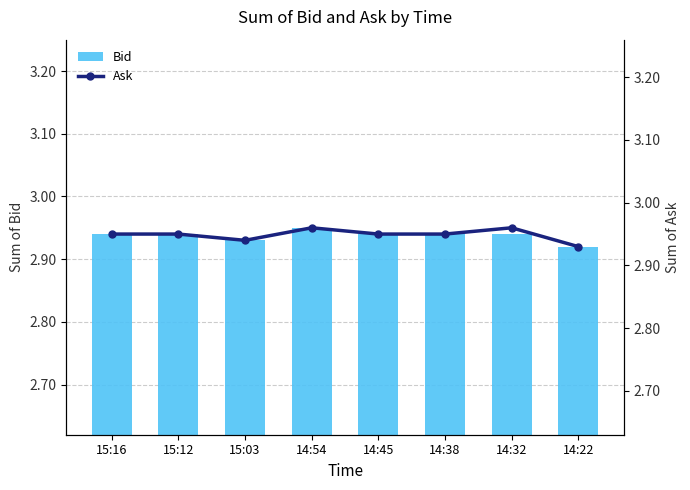

Between 15:16 and 14:45, which series saw the biggest shift?

Bid